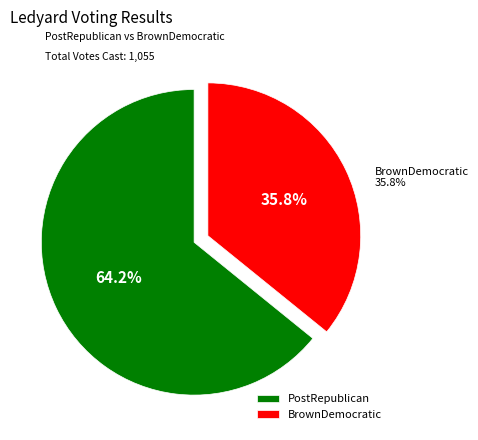

Which category has the smallest portion of the pie?

BrownDemocratic